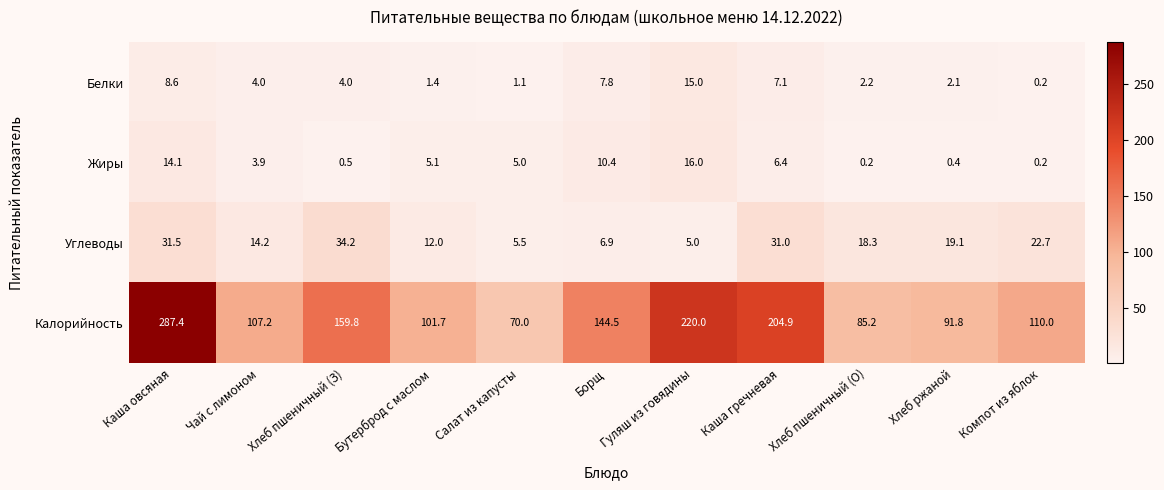

What is the difference between the maximum and minimum values in the Калорийность series?

217.4